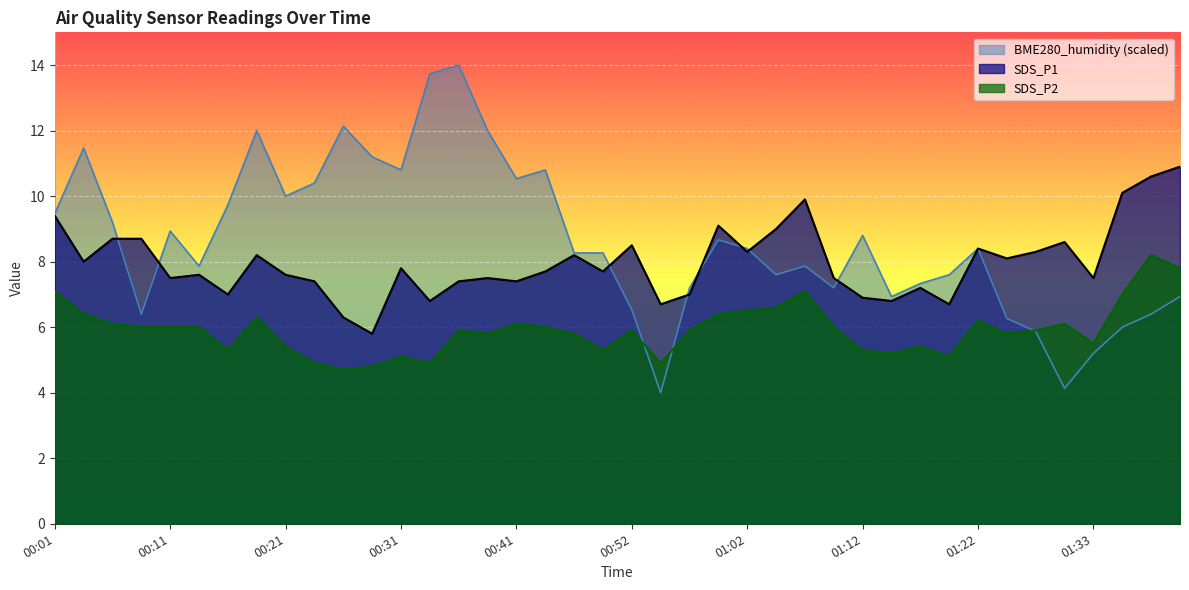

What is the difference between the highest and lowest values at 01:40?

4.0